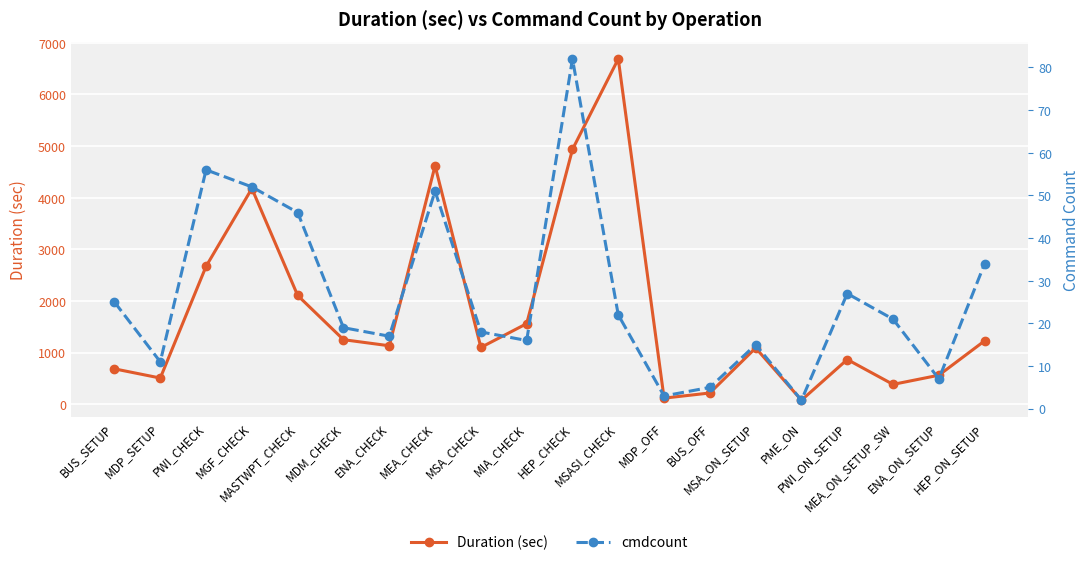

What is the label of the 18th point from the left?

MEA_ON_SETUP_SW